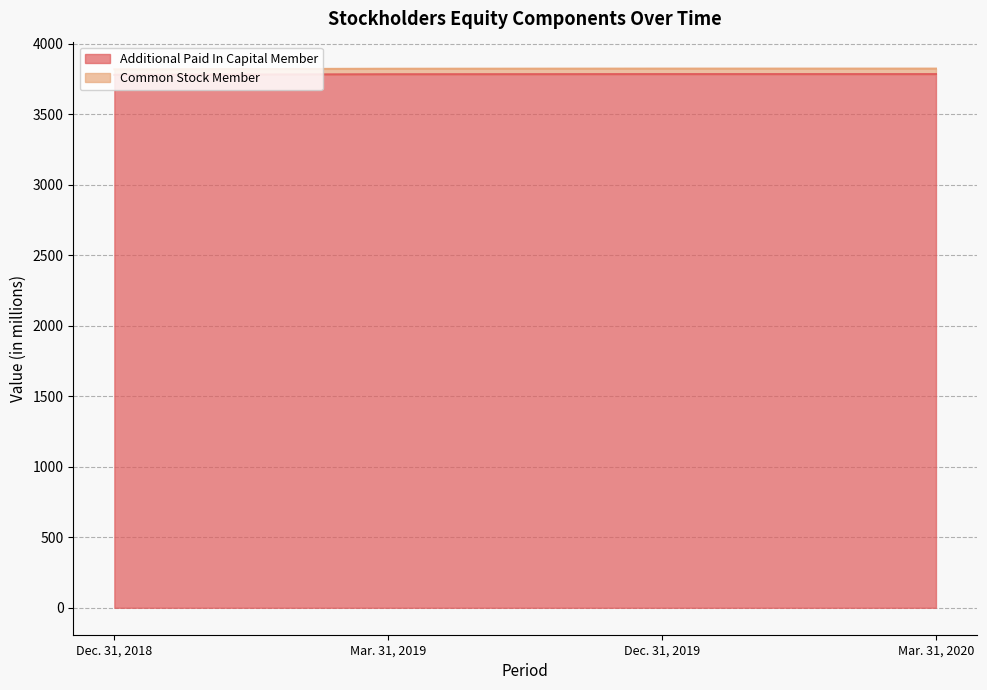

How many values in the Additional Paid In Capital Member series are below 3784?

2